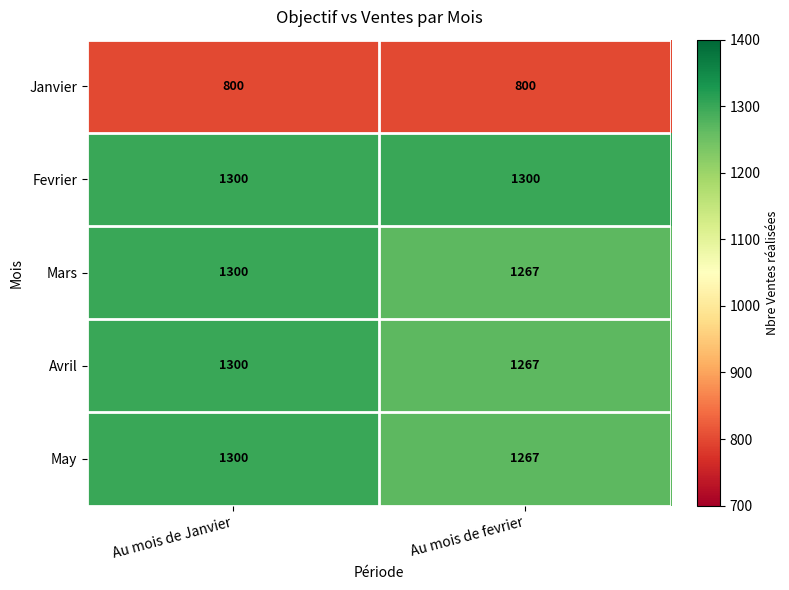

What is the total value across all series at Au mois de fevrier?

5901